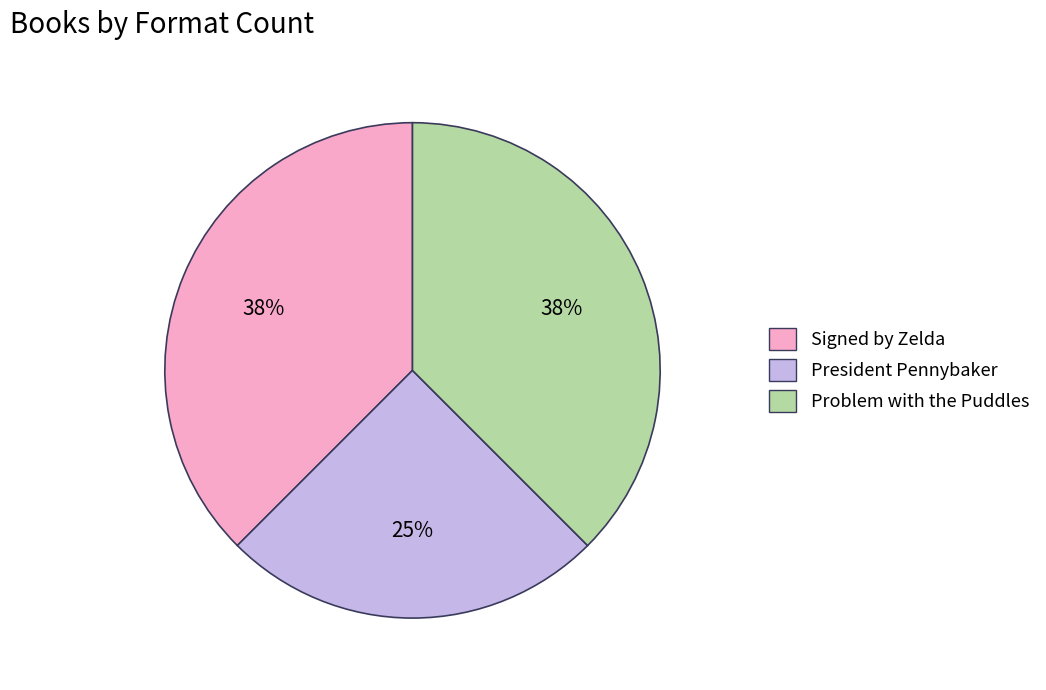

What is the smallest slice in the pie chart?

President Pennybaker